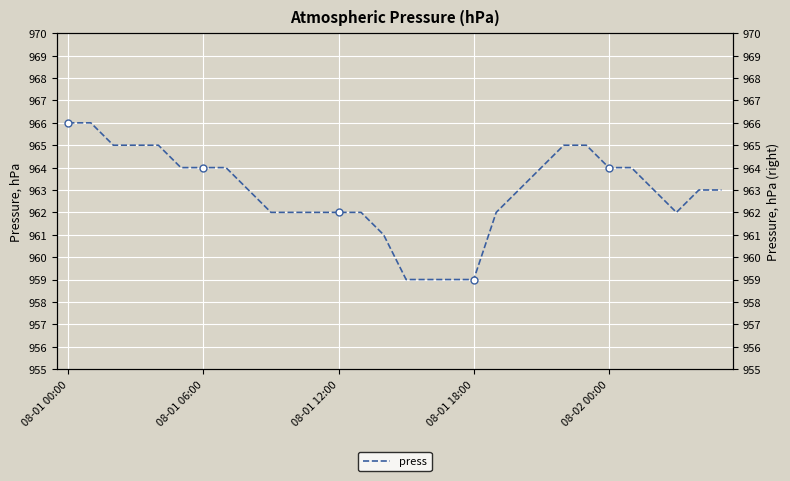

Rank the categories by value from lowest to highest.

15, 16, 17, 18, 14, 9, 10, 11, 12, 13, 19, 27, 8, 20, 26, 28, 29, 5, 6, 7, 21, 24, 25, 08-01 12:00, 08-01 18:00, 08-02 00:00, 22, 23, 08-01 00:00, 08-01 06:00